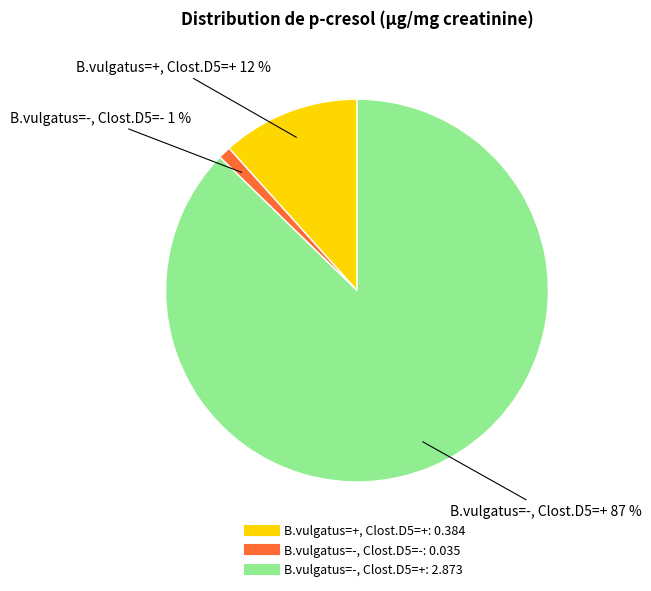

Count the number of slices in the pie.

3